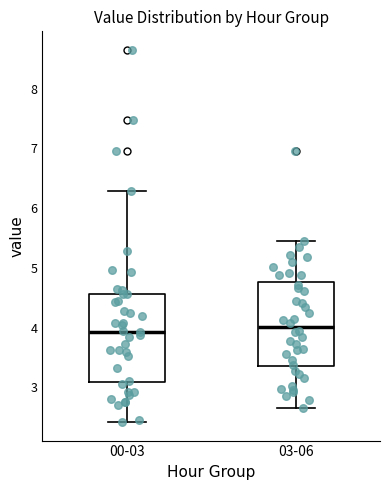

Reading left to right, read every box against the y-axis: the position of its median line, the range the box covers, and the ends of its whiskers. The values are not printed on the chart, so give them approximately, as read against the axis.

00-03: median 3.9, box 3.1 to 4.6, whiskers 2.4 to 6.3
03-06: median 4.0, box 3.4 to 4.8, whiskers 2.7 to 5.5